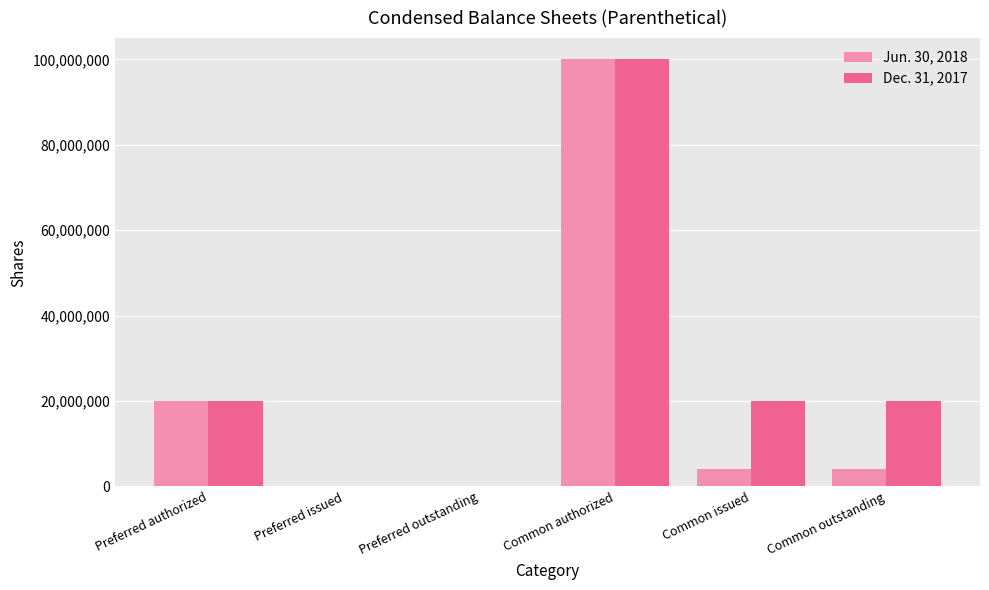

How many distinct data groups are displayed?

2